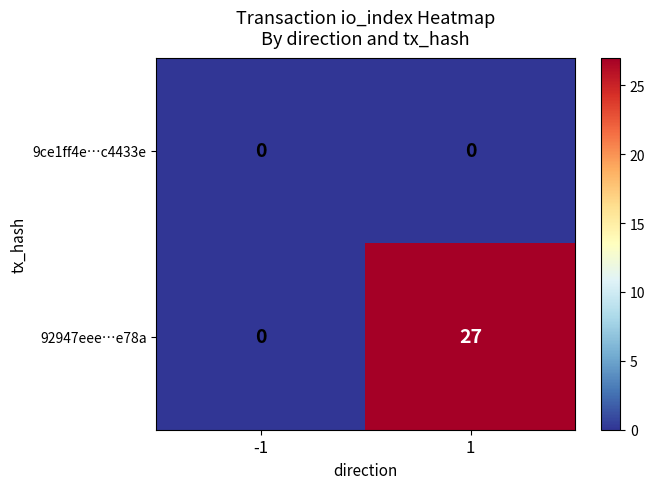

At which category is the sum across all series the highest?

1